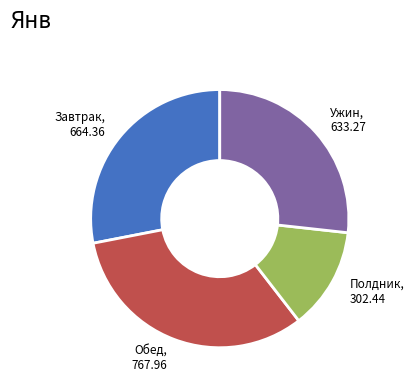

Is there any slice that represents more than half of the pie?

No